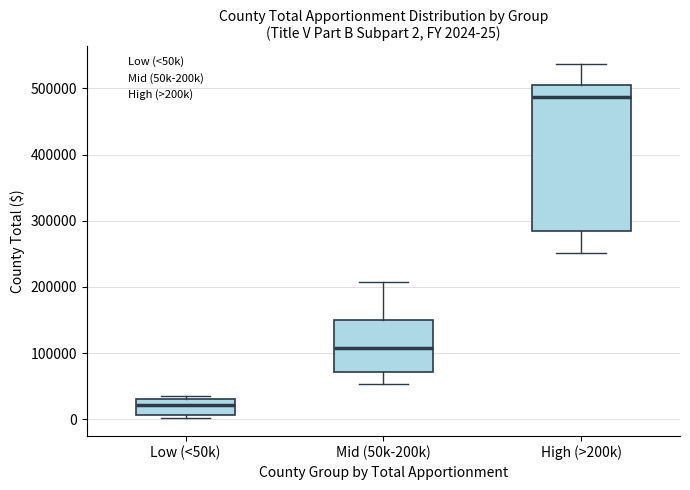

Which box's median line is the lowest?

Low (<50k)